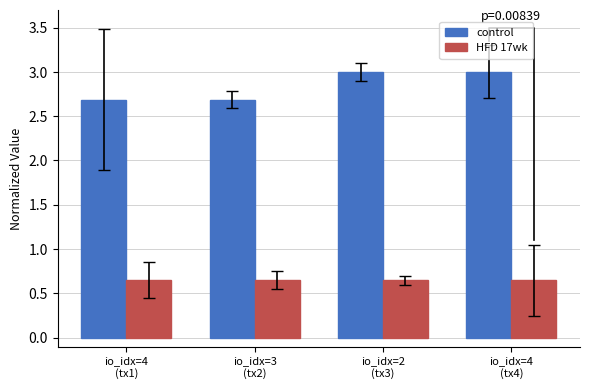

Which series has the widest spread of values?

control